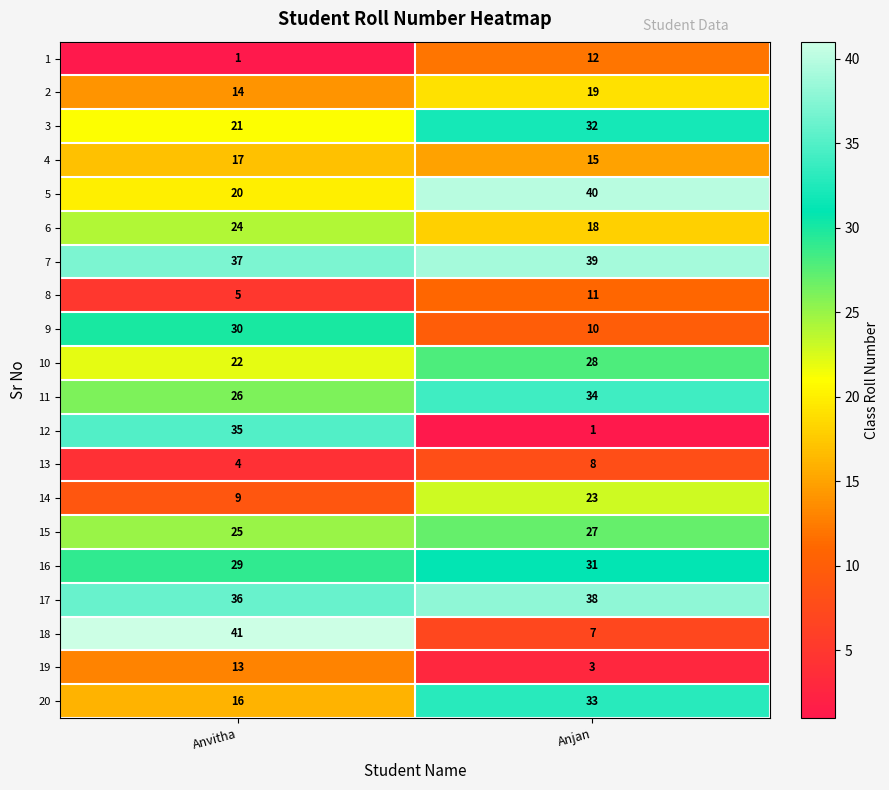

What is the minimum value shown in the chart?

1